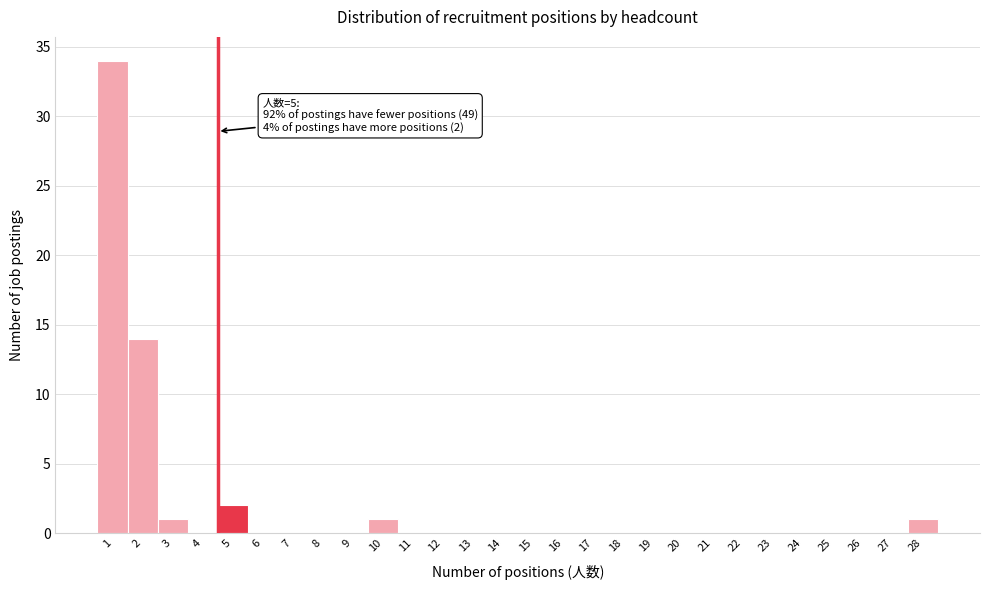

Reading right to left, list all the values displayed in this chart.

28=1	27=0	26=0	25=0	24=0	23=0	22=0	21=0	20=0	19=0	18=0	17=0	16=0	15=0	14=0	13=0	12=0	11=0	10=1	9=0	8=0	7=0	6=0	5=2	4=0	3=1	2=14	1=34